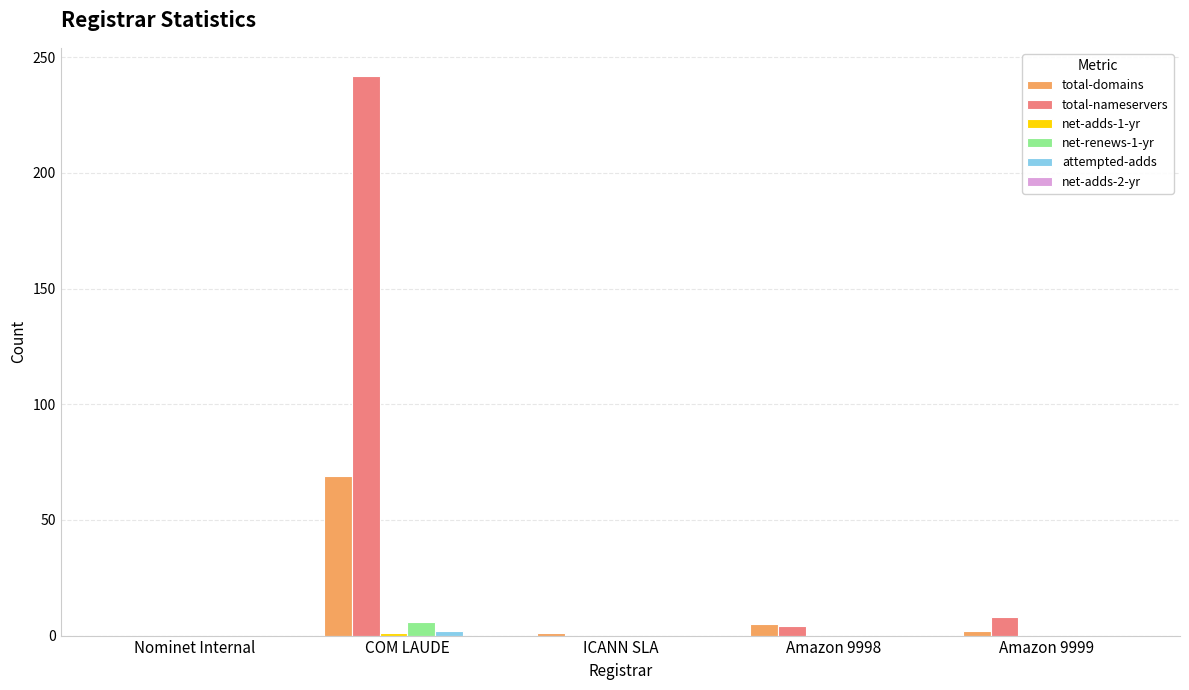

How many categories are shown in the chart?

5